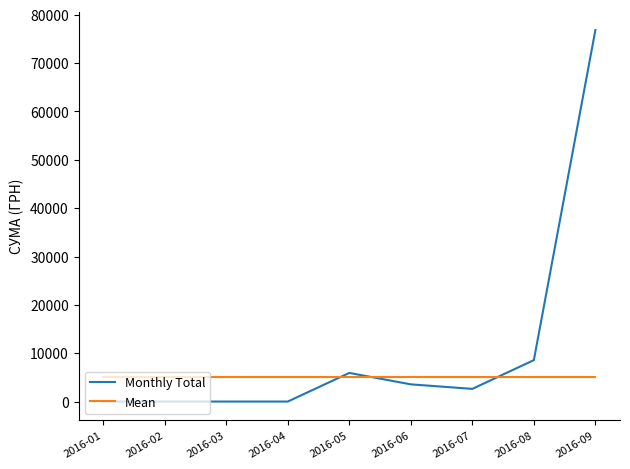

What is the maximum value shown in the chart?

76832.4